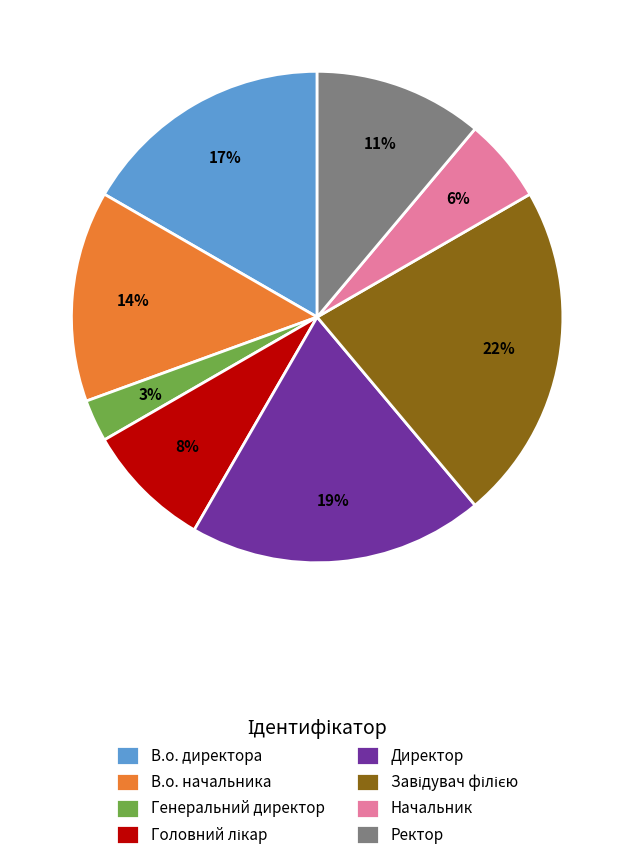

How many segments does this pie chart have?

8